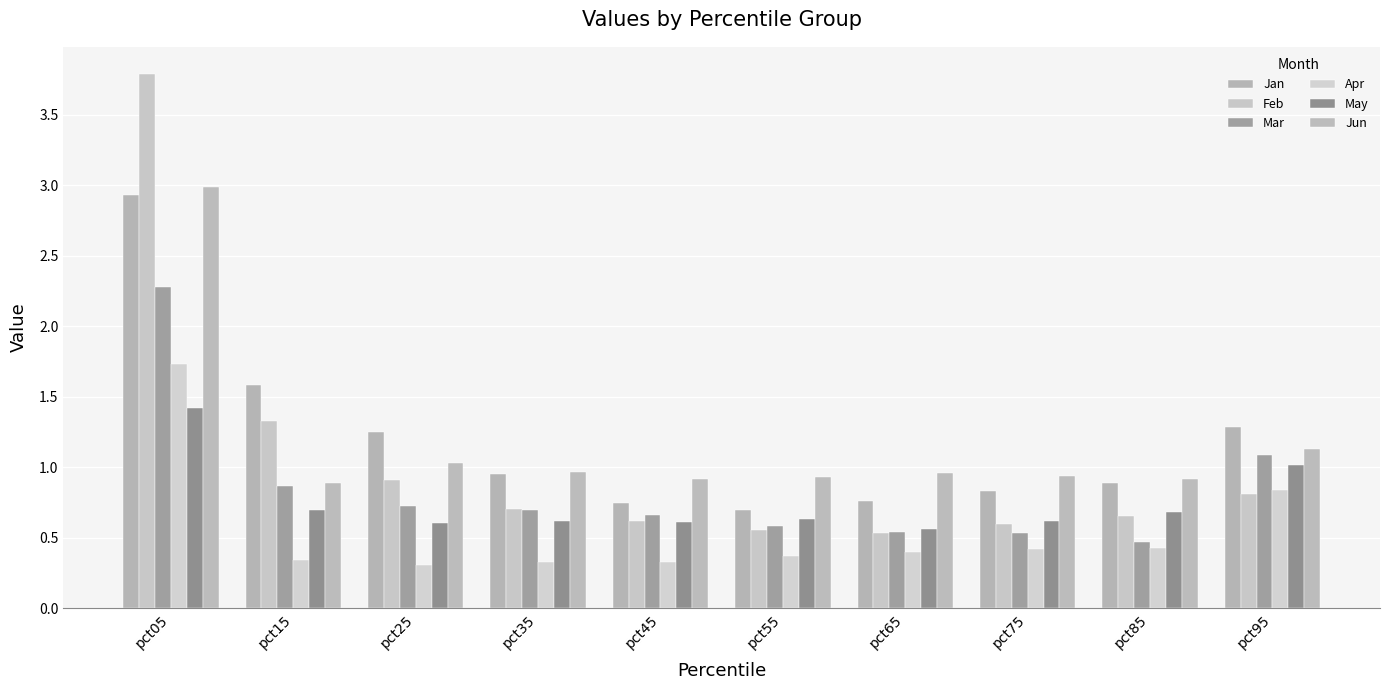

Is it true that Mar equals 3.2 at pct05?

False